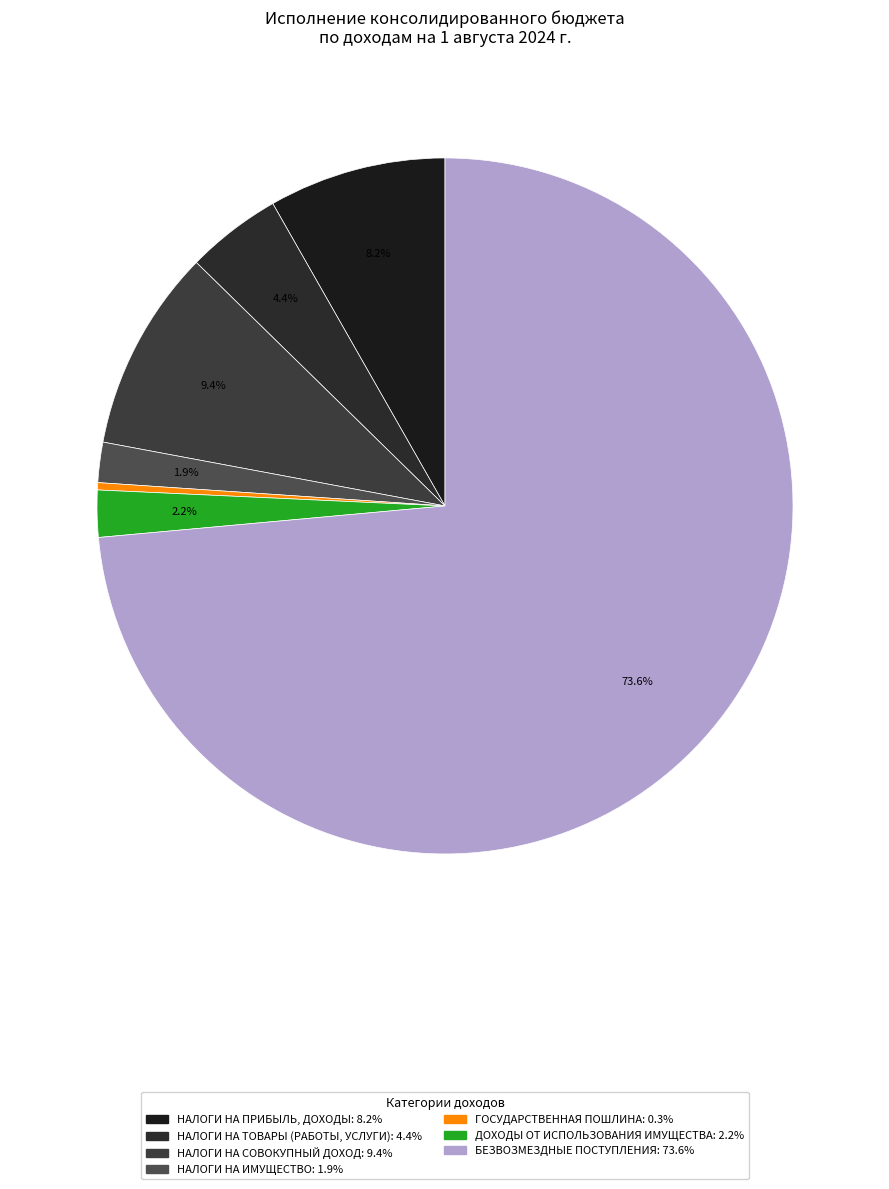

What is the largest slice in the pie chart?

БЕЗВОЗМЕЗДНЫЕ ПОСТУПЛЕНИЯ